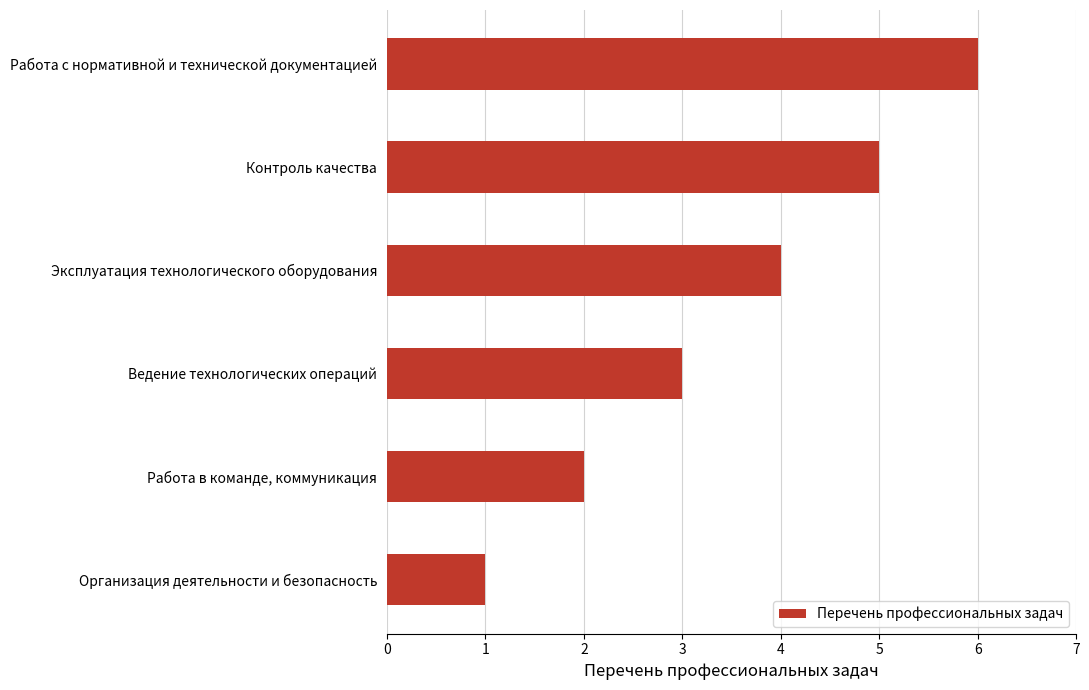

List the labels in order of value, largest first.

Работа с нормативной и технической документацией, Контроль качества, Эксплуатация технологического оборудования, Ведение технологических операций, Работа в команде, коммуникация, Организация деятельности и безопасность